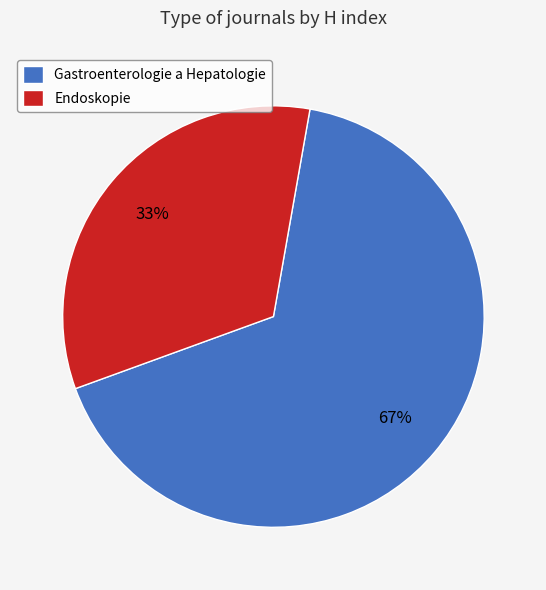

Is it true that Gastroenterologie a Hepatologie is 67% of the pie?

True